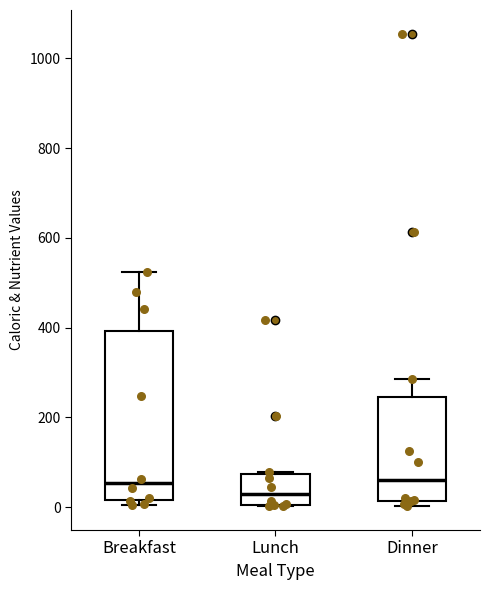

Comparing the boxes themselves (not the whiskers), which one is the tallest?

Breakfast